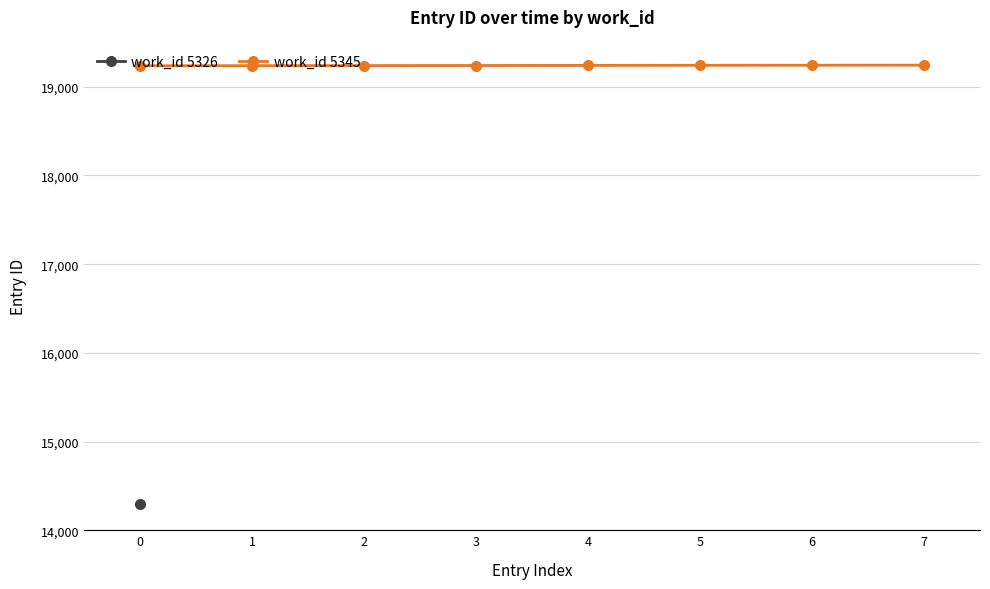

What is the value of the work_id 5345 point at the 2nd from the left?

19238